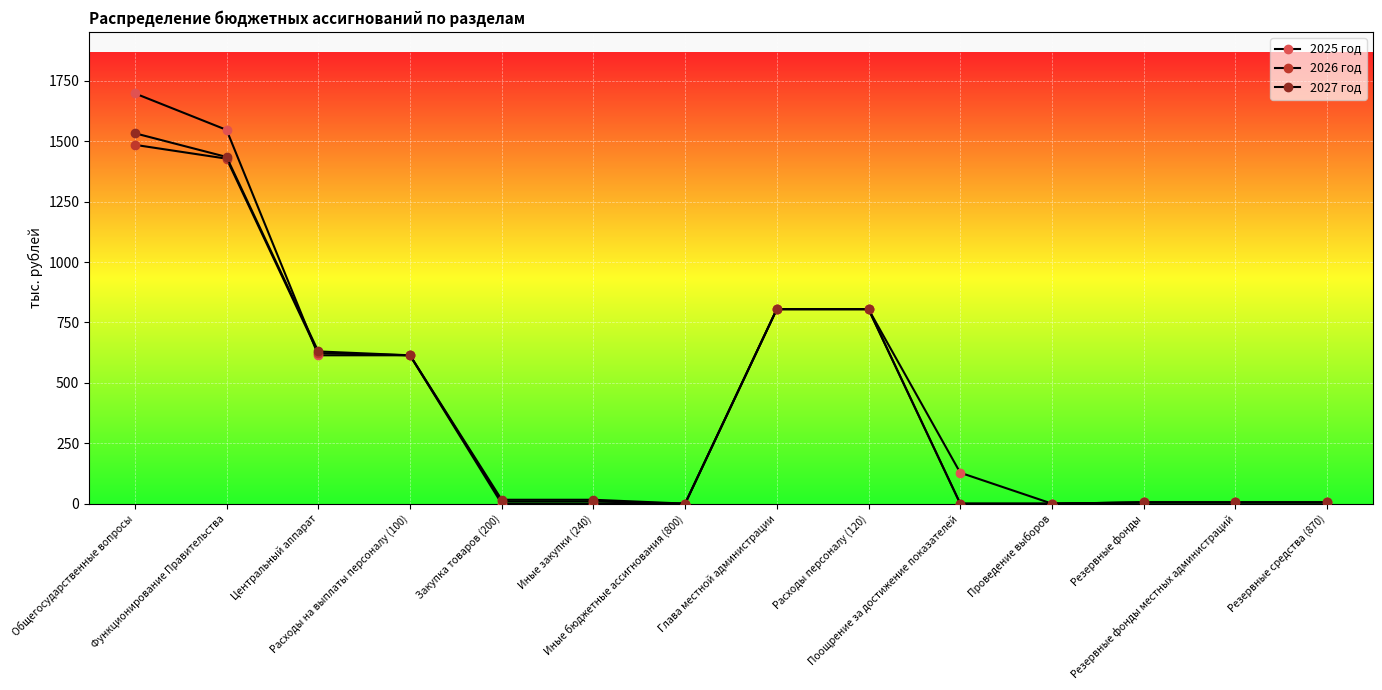

Rank the series at Закупка товаров (200) from highest to lowest value.

2027 год, 2026 год, 2025 год